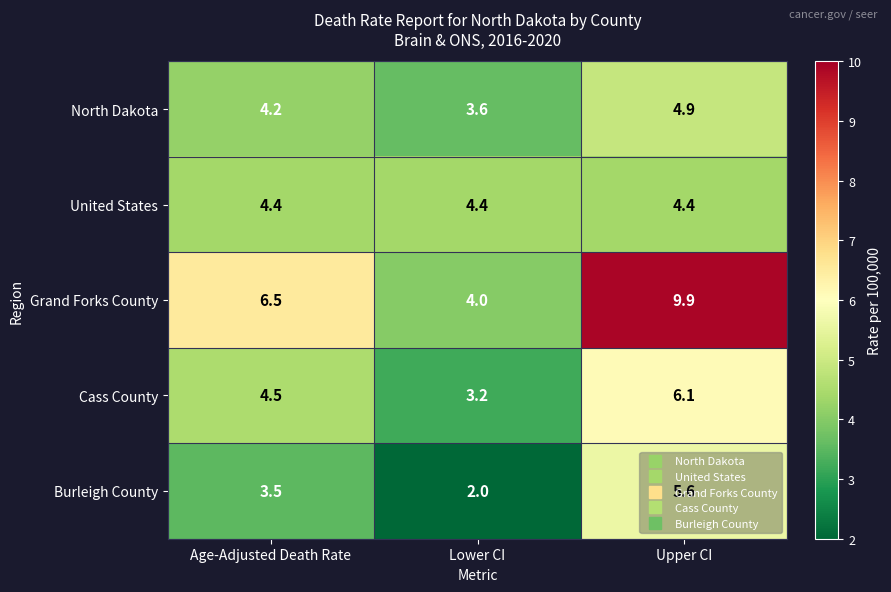

Rank the series at Age-Adjusted Death Rate from highest to lowest value.

Grand Forks County, Cass County, United States, North Dakota, Burleigh County